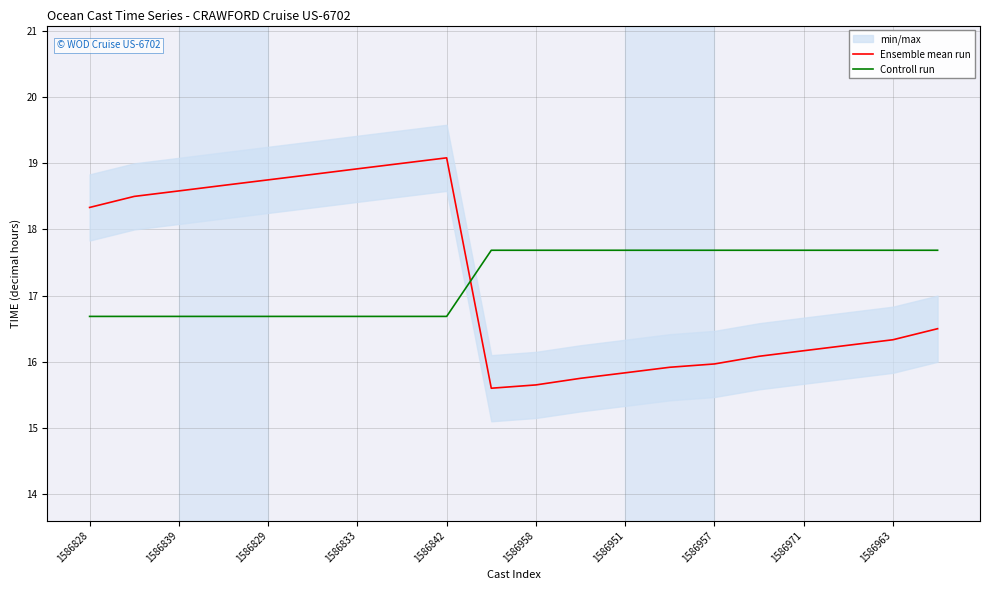

True or false: Ensemble mean run has more than 2 points higher than both neighbors.

False